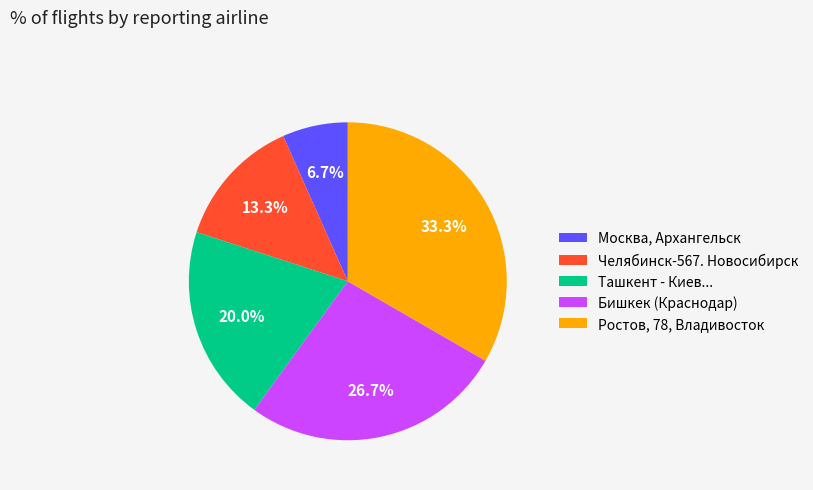

Does any single category account for the majority?

No